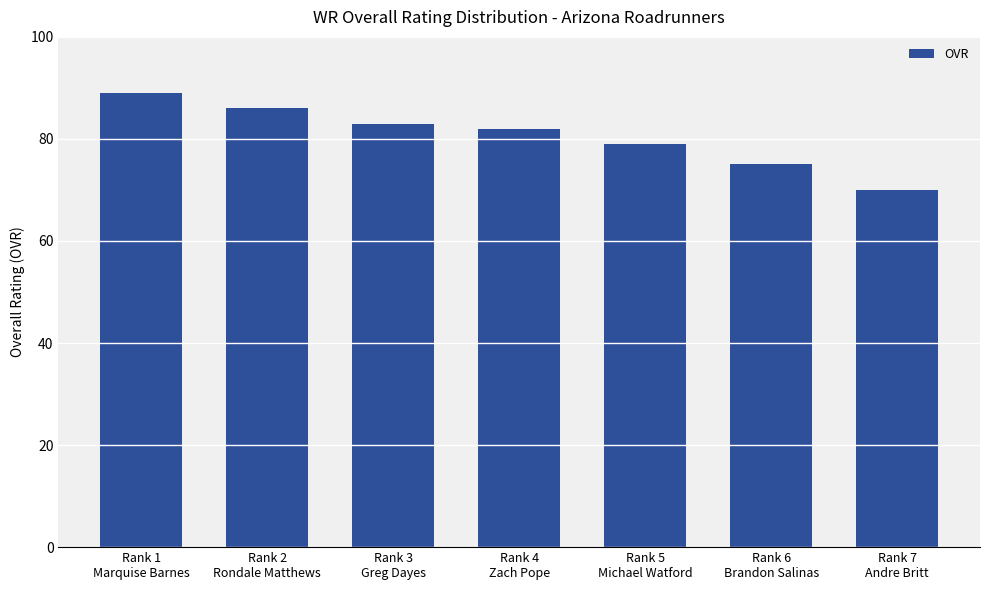

Between Rank 5
Michael Watford and Rank 1
Marquise Barnes, which is larger?

Rank 1
Marquise Barnes